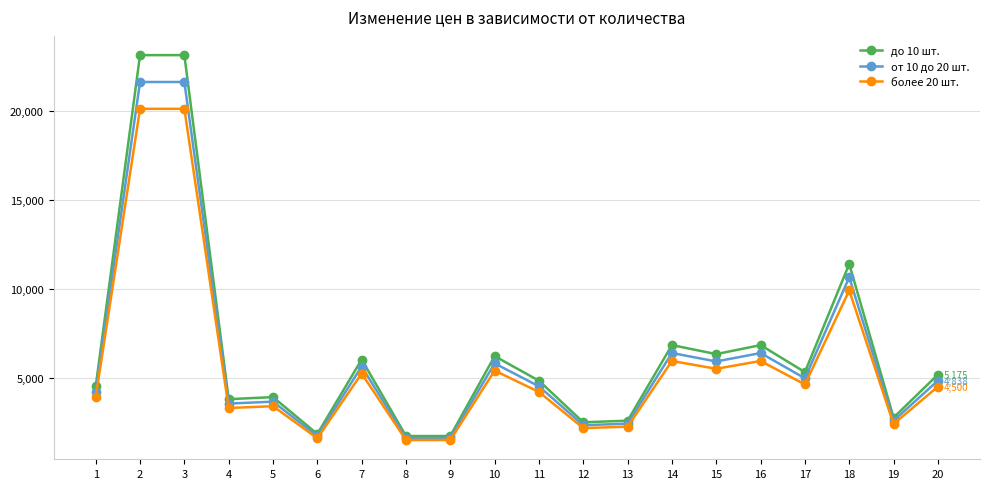

List the series in order of their peak value, highest first.

до 10 шт., от 10 до 20 шт., более 20 шт.